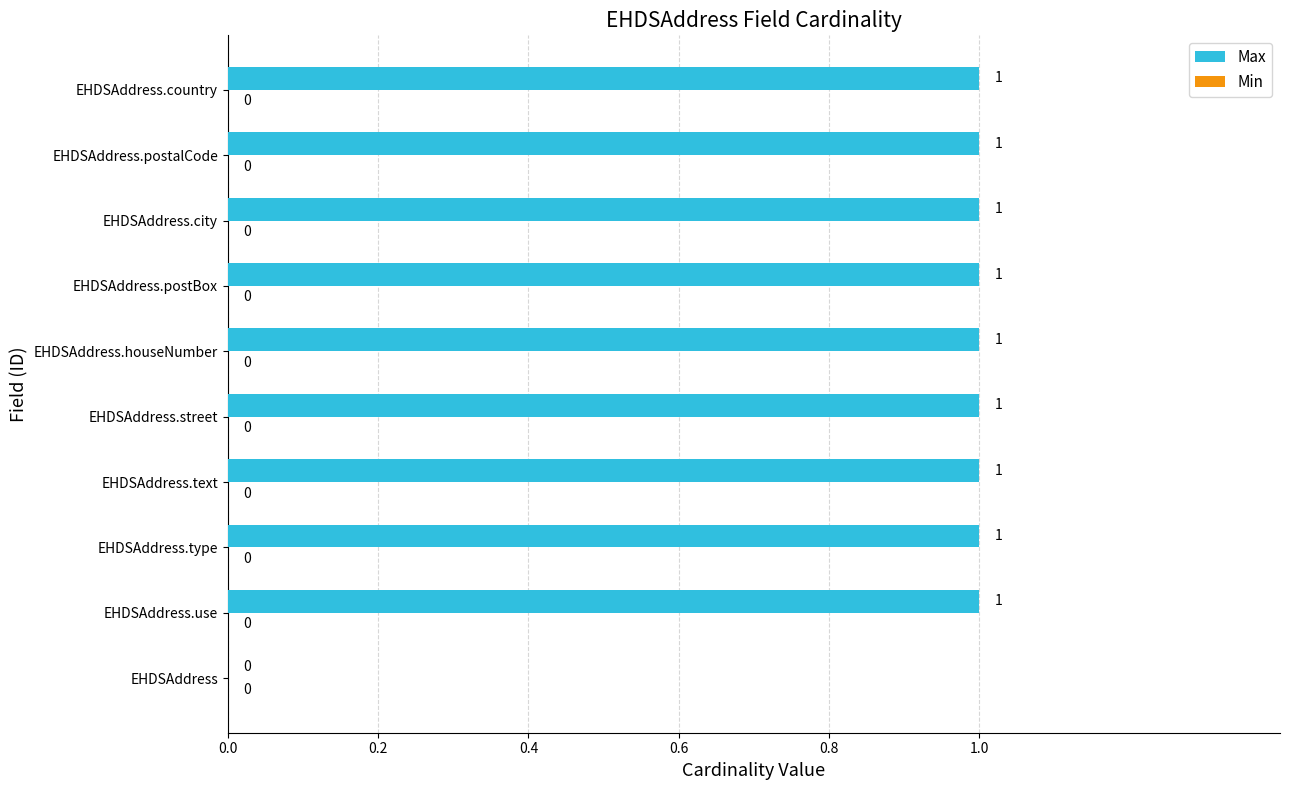

Approximately how many times larger is the value at EHDSAddress.text compared to EHDSAddress.use?

1.0